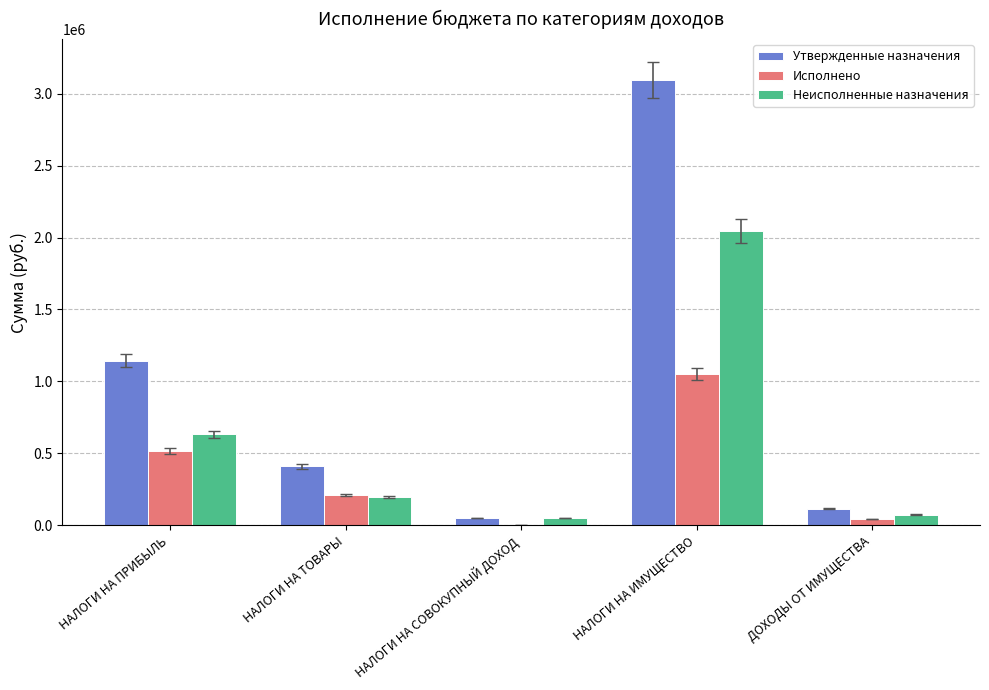

How many groups of bars are there?

5